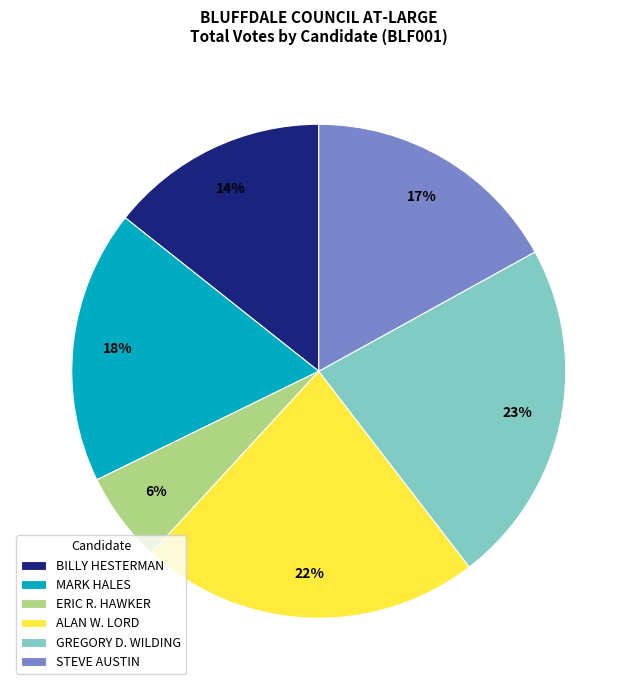

Count the number of slices in the pie.

6